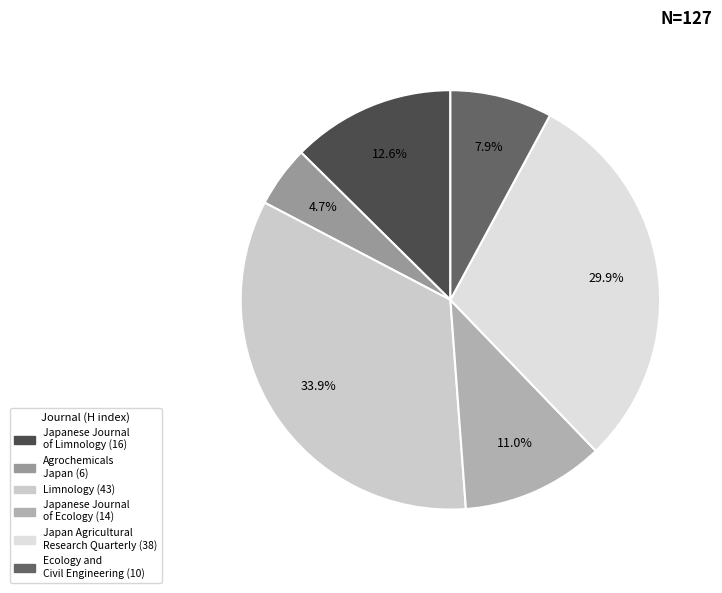

Approximately how many times larger is the value at Japanese Journal of Ecology compared to Limnology?

0.3